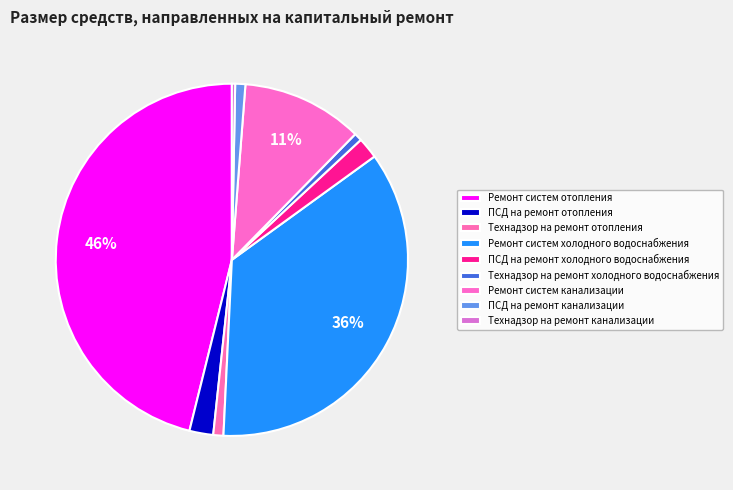

Which category has the smallest portion of the pie?

Технадзор на ремонт канализации